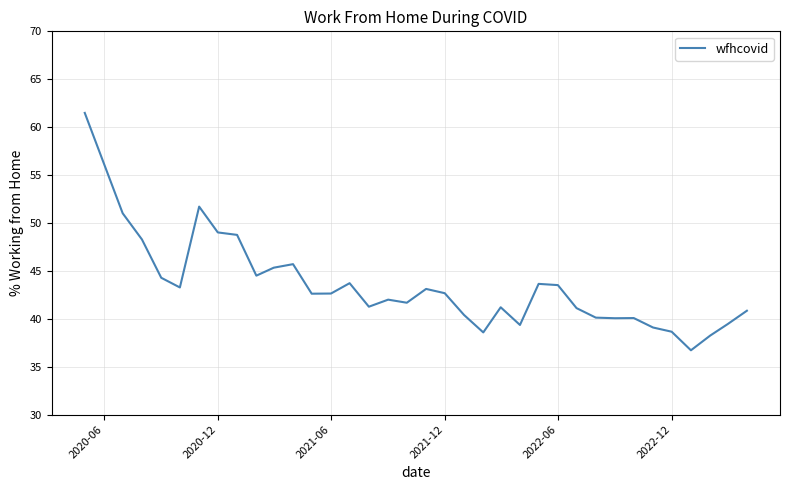

True or false: the data has more than 1 interior local peaks.

True